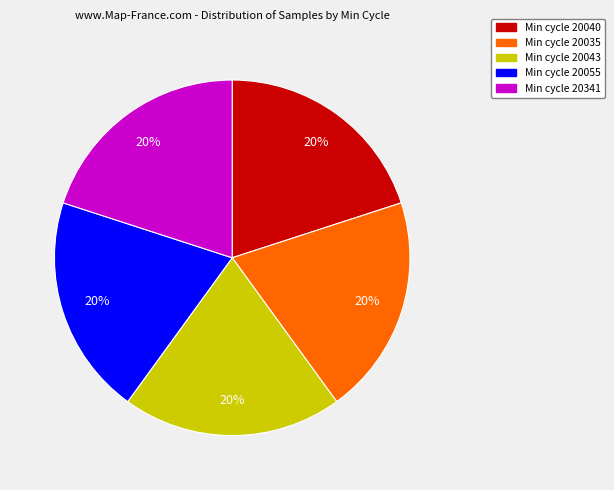

Is there any slice that represents more than half of the pie?

No